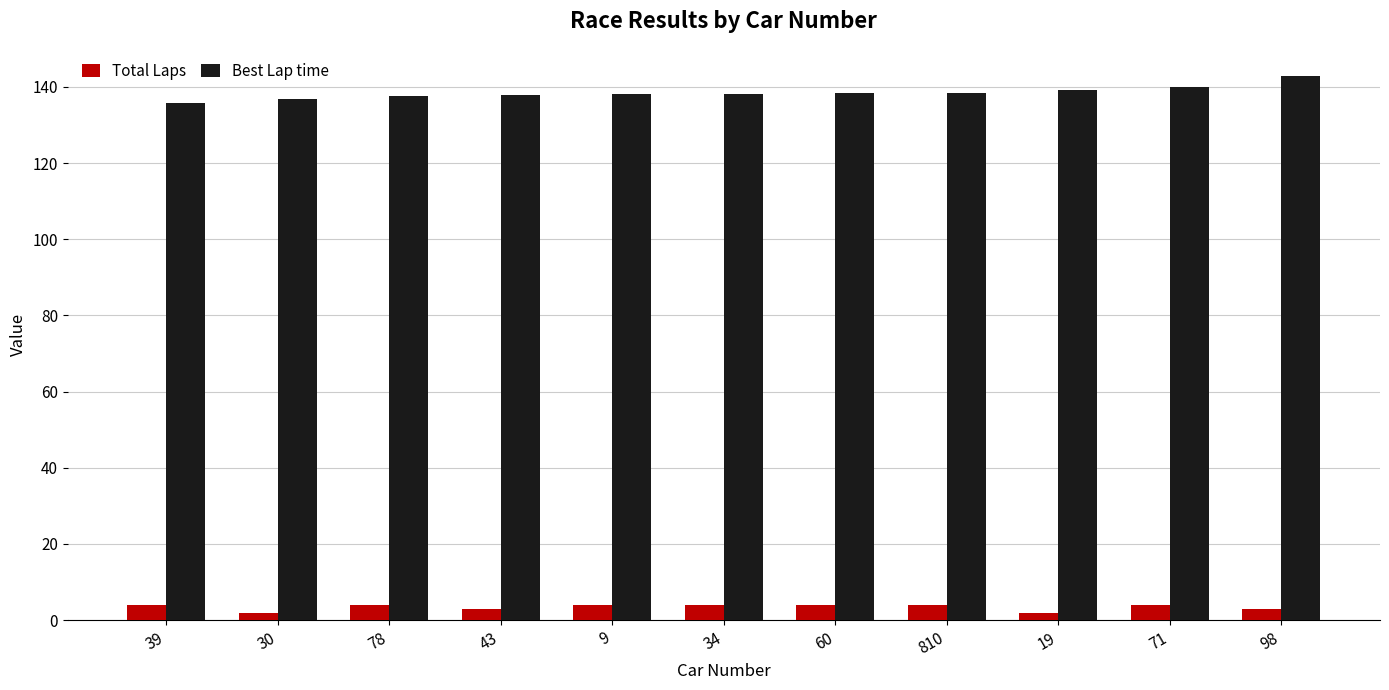

The Total Laps series shows 4.0 at 9. True or false?

True